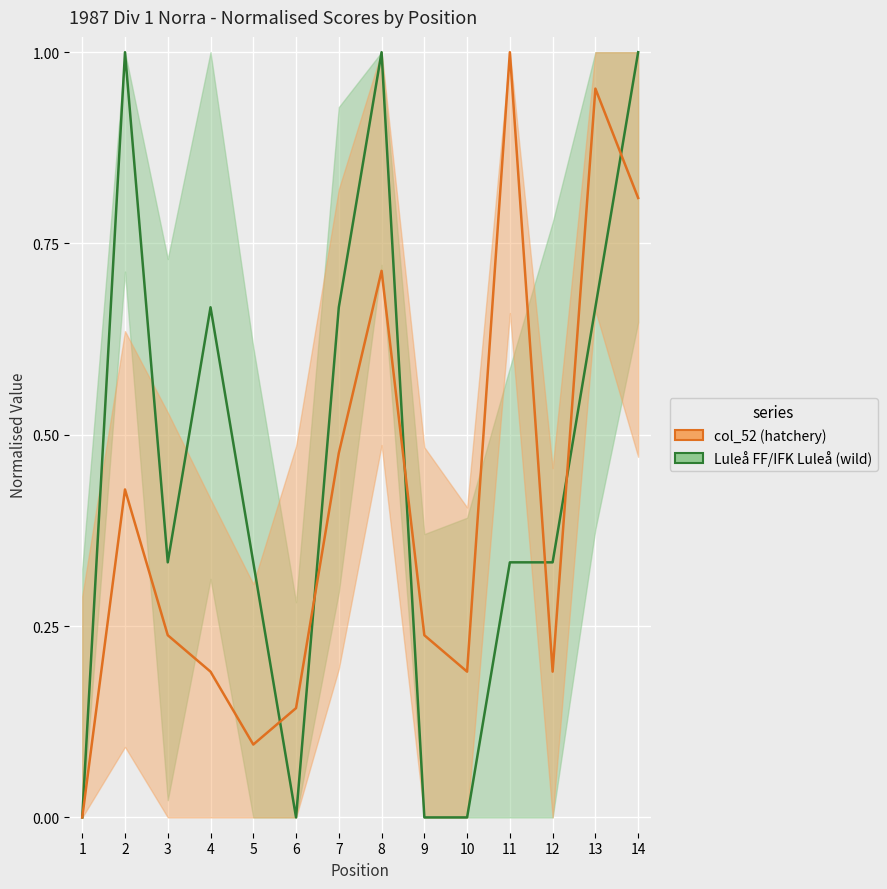

How many values in col_52 (Degerfors IF goals against) are above zero?

13